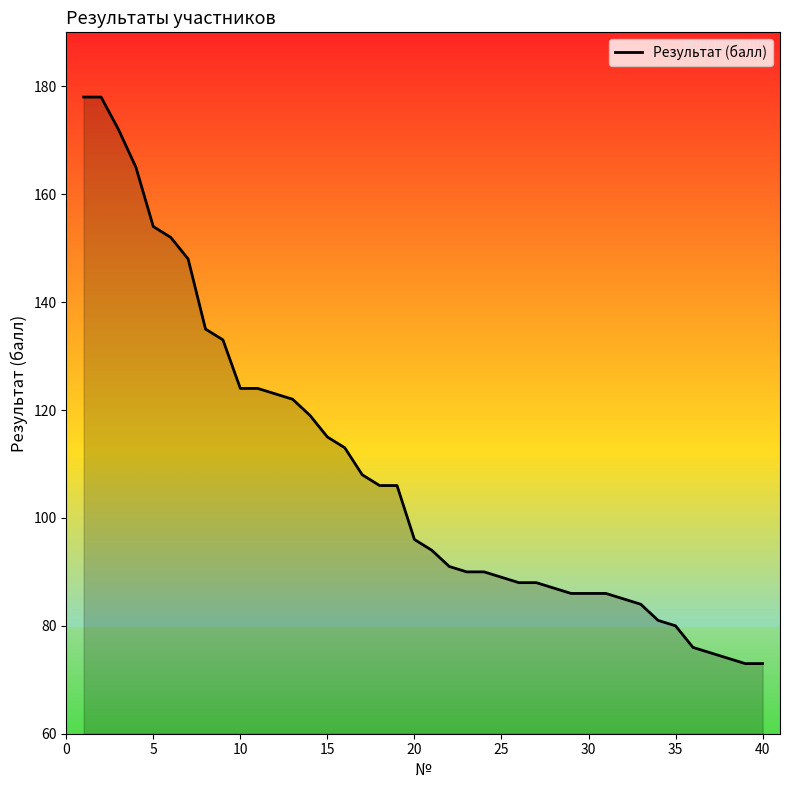

What is the minimum value shown in the chart?

73